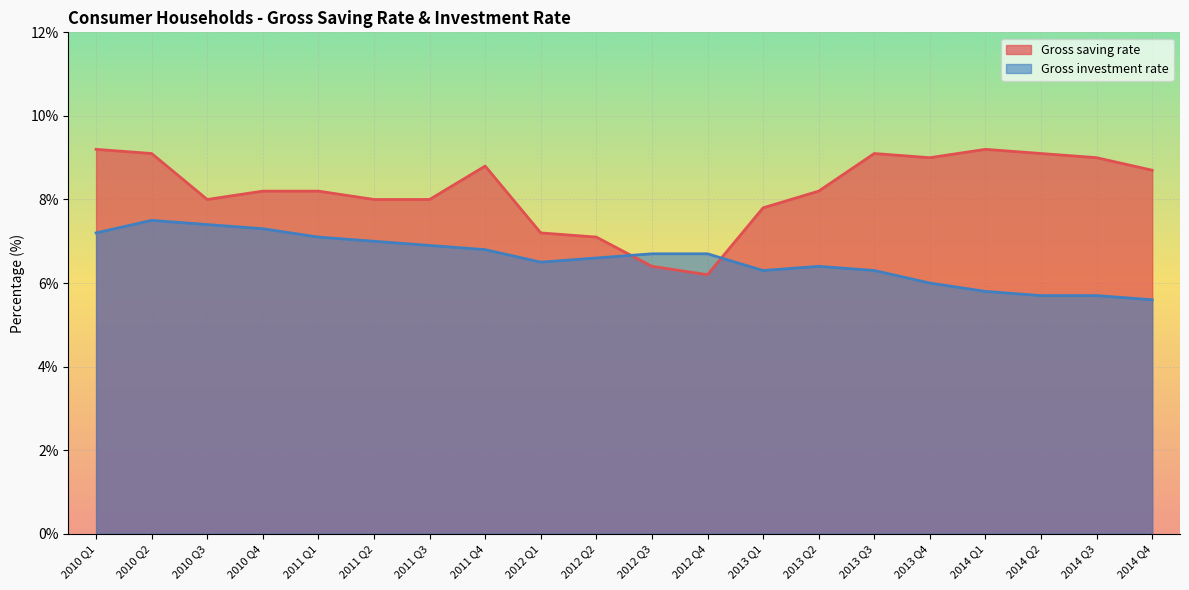

How many data points in Gross investment rate are less than 6?

4